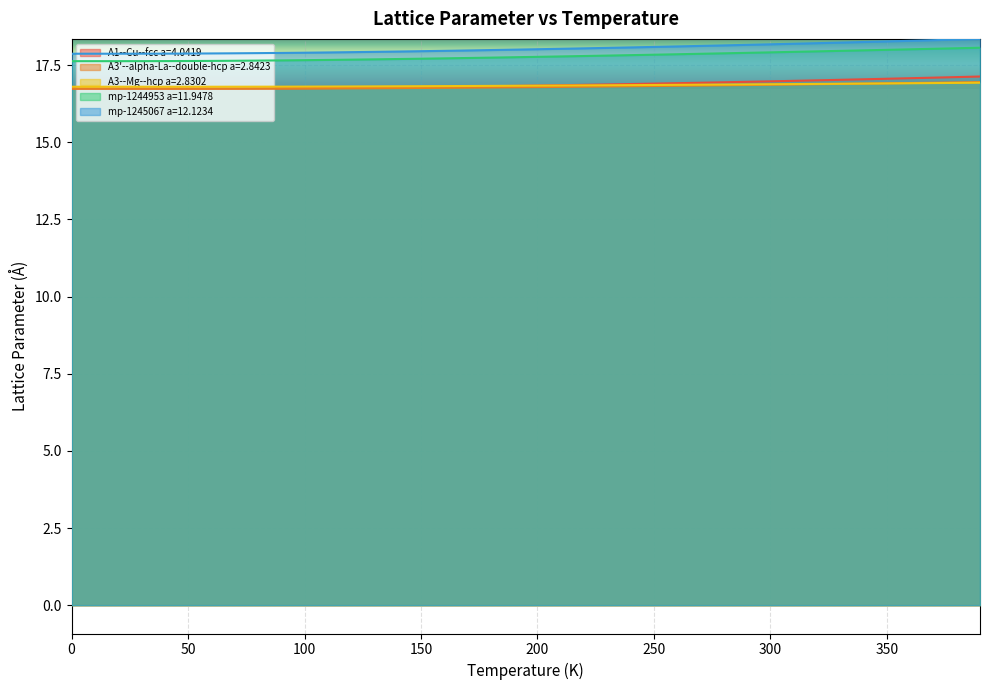

Reading left to right, what are all the values shown in this chart?

A1--Cu--fcc a=4.0419: 0.0=16.7	10.0=16.7	20.0=16.7	30.0=16.7	40.0=16.7	50.0=16.7	60.0=16.7	70.0=16.7	80.0=16.7	90.0=16.7	100.0=16.7	110.0=16.8	120.0=16.8	130.0=16.8	140.0=16.8	150.0=16.8	160.0=16.8	170.0=16.8	180.0=16.8	190.0=16.8	200.0=16.8	210.0=16.8	220.0=16.9	230.0=16.9	240.0=16.9	250.0=16.9	260.0=16.9	270.0=16.9	280.0=16.9	290.0=17.0	300.0=17.0	310.0=17.0	320.0=17.0	330.0=17.0	340.0=17.0	350.0=17.1	360.0=17.1	370.0=17.1	380.0=17.1	390.0=17.1
A3'--alpha-La--double-hcp a=2.8423: 0.0=16.7	10.0=16.7	20.0=16.7	30.0=16.7	40.0=16.7	50.0=16.7	60.0=16.7	70.0=16.7	80.0=16.7	90.0=16.7	100.0=16.7	110.0=16.7	120.0=16.7	130.0=16.7	140.0=16.8	150.0=16.8	160.0=16.8	170.0=16.8	180.0=16.8	190.0=16.8	200.0=16.8	210.0=16.8	220.0=16.8	230.0=16.8	240.0=16.8	250.0=16.8	260.0=16.8	270.0=16.8	280.0=16.8	290.0=16.9	300.0=16.9	310.0=16.9	320.0=16.9	330.0=16.9	340.0=16.9	350.0=16.9	360.0=16.9	370.0=16.9	380.0=16.9	390.0=16.9
A3--Mg--hcp a=2.8302: 0.0=16.8	10.0=16.8	20.0=16.8	30.0=16.8	40.0=16.8	50.0=16.8	60.0=16.8	70.0=16.8	80.0=16.8	90.0=16.8	100.0=16.8	110.0=16.8	120.0=16.8	130.0=16.8	140.0=16.8	150.0=16.8	160.0=16.8	170.0=16.8	180.0=16.8	190.0=16.8	200.0=16.8	210.0=16.8	220.0=16.8	230.0=16.8	240.0=16.8	250.0=16.9	260.0=16.9	270.0=16.9	280.0=16.9	290.0=16.9	300.0=16.9	310.0=16.9	320.0=16.9	330.0=16.9	340.0=16.9	350.0=16.9	360.0=16.9	370.0=16.9	380.0=16.9	390.0=16.9
mp-1244953 a=11.9478: 0.0=17.6	10.0=17.6	20.0=17.6	30.0=17.6	40.0=17.6	50.0=17.6	60.0=17.6	70.0=17.6	80.0=17.6	90.0=17.7	100.0=17.7	110.0=17.7	120.0=17.7	130.0=17.7	140.0=17.7	150.0=17.7	160.0=17.7	170.0=17.7	180.0=17.7	190.0=17.8	200.0=17.8	210.0=17.8	220.0=17.8	230.0=17.8	240.0=17.8	250.0=17.8	260.0=17.8	270.0=17.9	280.0=17.9	290.0=17.9	300.0=17.9	310.0=17.9	320.0=17.9	330.0=18.0	340.0=18.0	350.0=18.0	360.0=18.0	370.0=18.0	380.0=18.0	390.0=18.1
mp-1245067 a=12.1234: 0.0=17.9	10.0=17.9	20.0=17.9	30.0=17.9	40.0=17.9	50.0=17.9	60.0=17.9	70.0=17.9	80.0=17.9	90.0=17.9	100.0=17.9	110.0=17.9	120.0=17.9	130.0=17.9	140.0=17.9	150.0=17.9	160.0=18.0	170.0=18.0	180.0=18.0	190.0=18.0	200.0=18.0	210.0=18.0	220.0=18.0	230.0=18.1	240.0=18.1	250.0=18.1	260.0=18.1	270.0=18.1	280.0=18.1	290.0=18.2	300.0=18.2	310.0=18.2	320.0=18.2	330.0=18.2	340.0=18.2	350.0=18.3	360.0=18.3	370.0=18.3	380.0=18.3	390.0=18.3